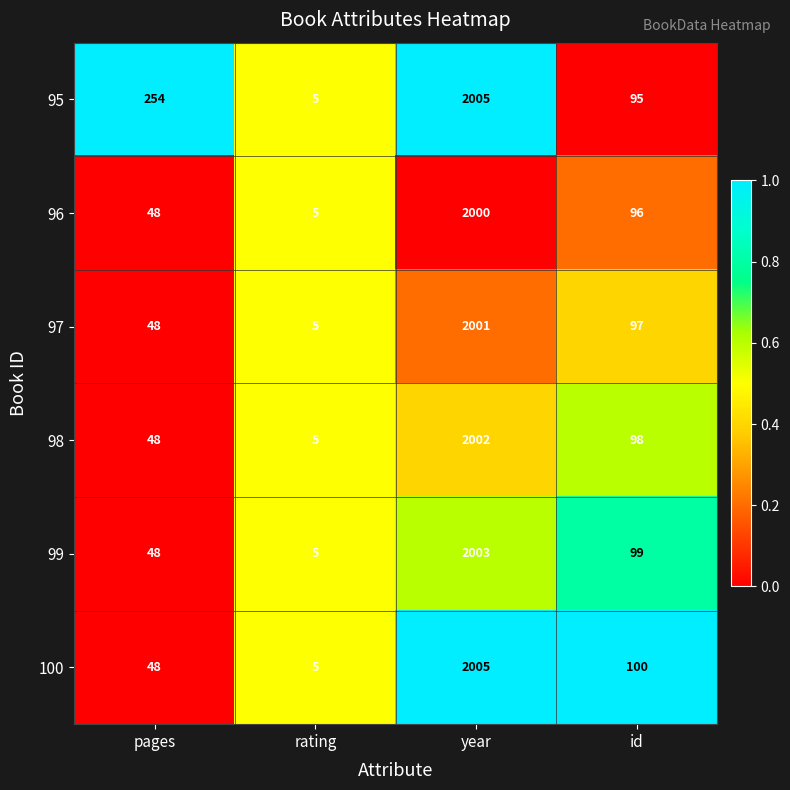

What is the spread (max minus min) of values at pages?

206